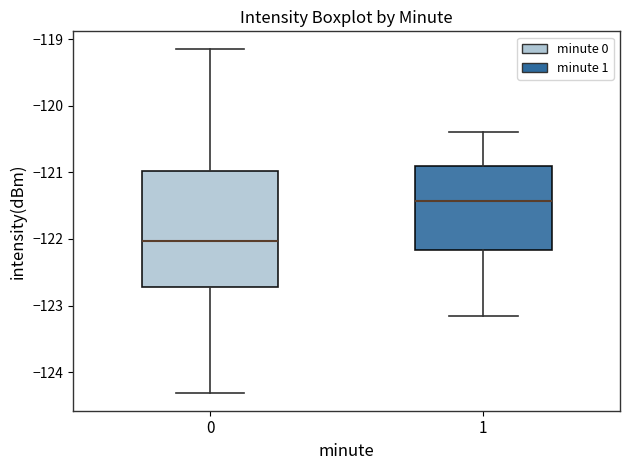

Where is the upper edge of the box at x = 1 on the y-axis? The values are not printed on the chart, so give them approximately, as read against the axis.

-120.9